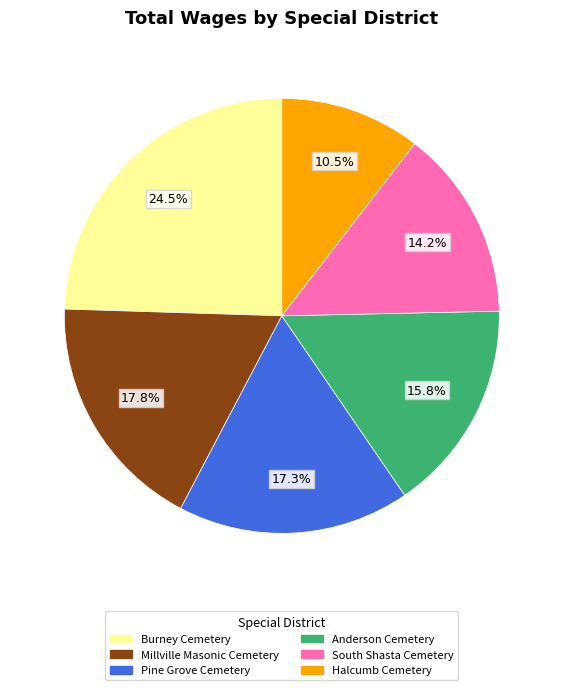

Is there a majority slice in this chart?

No